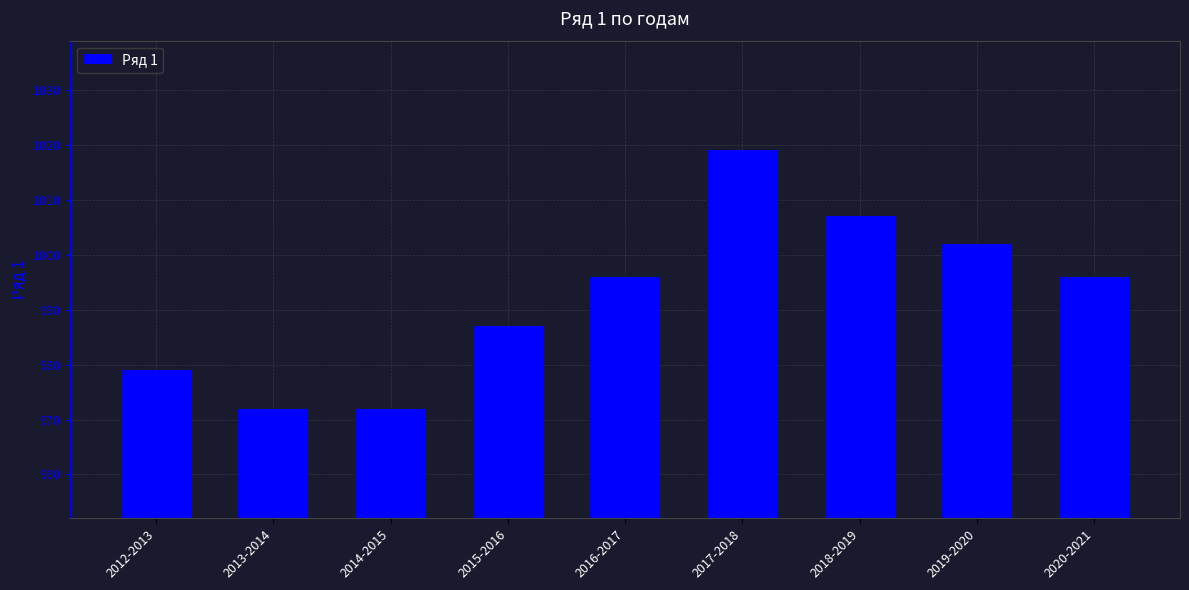

What is the value of the 9th bar from the left?

996